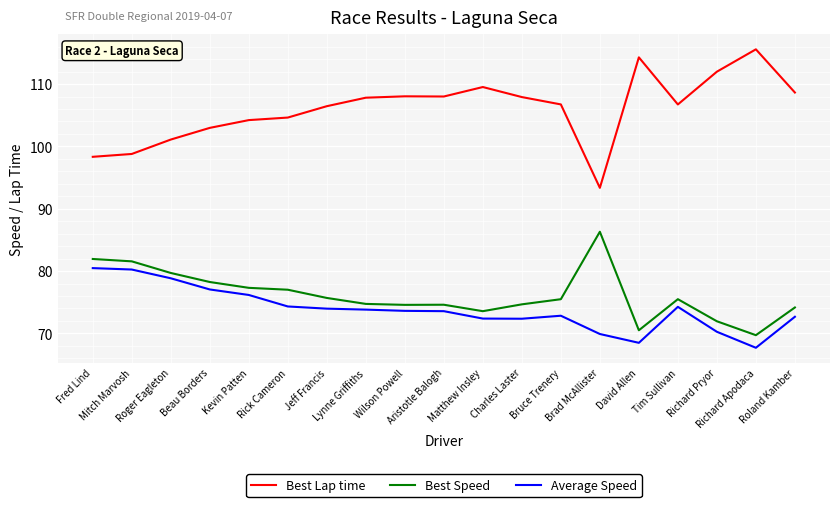

Which series has the widest spread of values?

Best Lap time